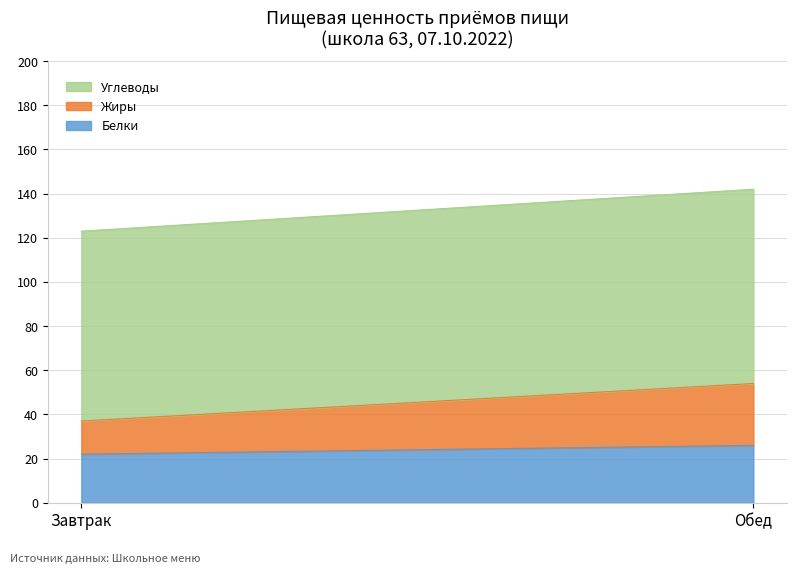

Is the value of Углеводы at Завтрак greater than the value of Жиры at Завтрак?

Yes